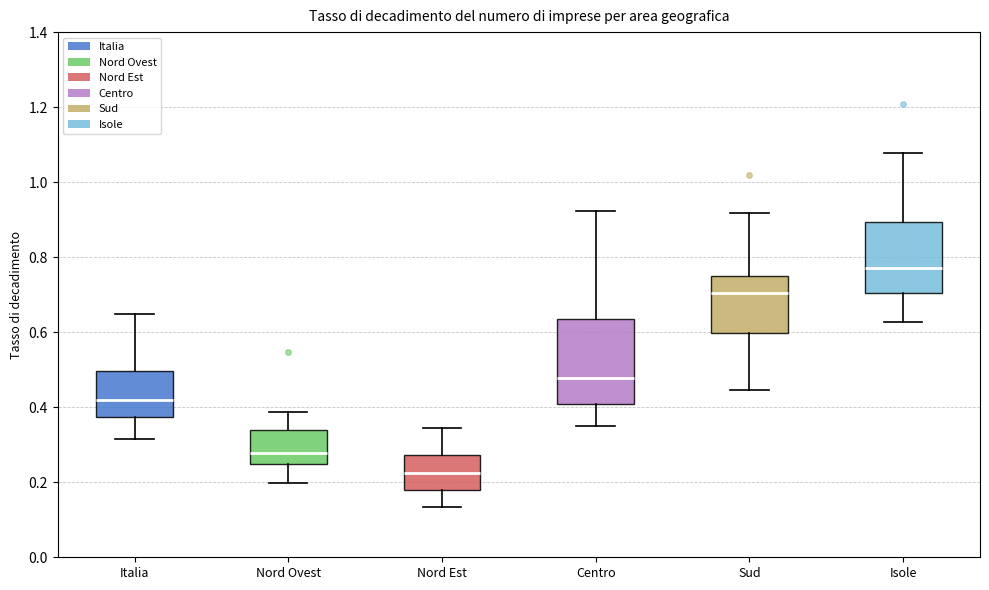

Reading left to right, transcribe this box plot: for each box, give where its median line is, the range the box spans, and where its two whiskers end, as read against the y-axis. The values are not printed on the chart, so give them approximately, as read against the axis.

Italia: median 0.42, box 0.38 to 0.50, whiskers 0.32 to 0.64
Nord Ovest: median 0.28, box 0.24 to 0.34, whiskers 0.20 to 0.38
Nord Est: median 0.22, box 0.18 to 0.28, whiskers 0.14 to 0.34
Centro: median 0.48, box 0.40 to 0.64, whiskers 0.34 to 0.92
Sud: median 0.70, box 0.60 to 0.76, whiskers 0.44 to 0.92
Isole: median 0.78, box 0.70 to 0.90, whiskers 0.62 to 1.08